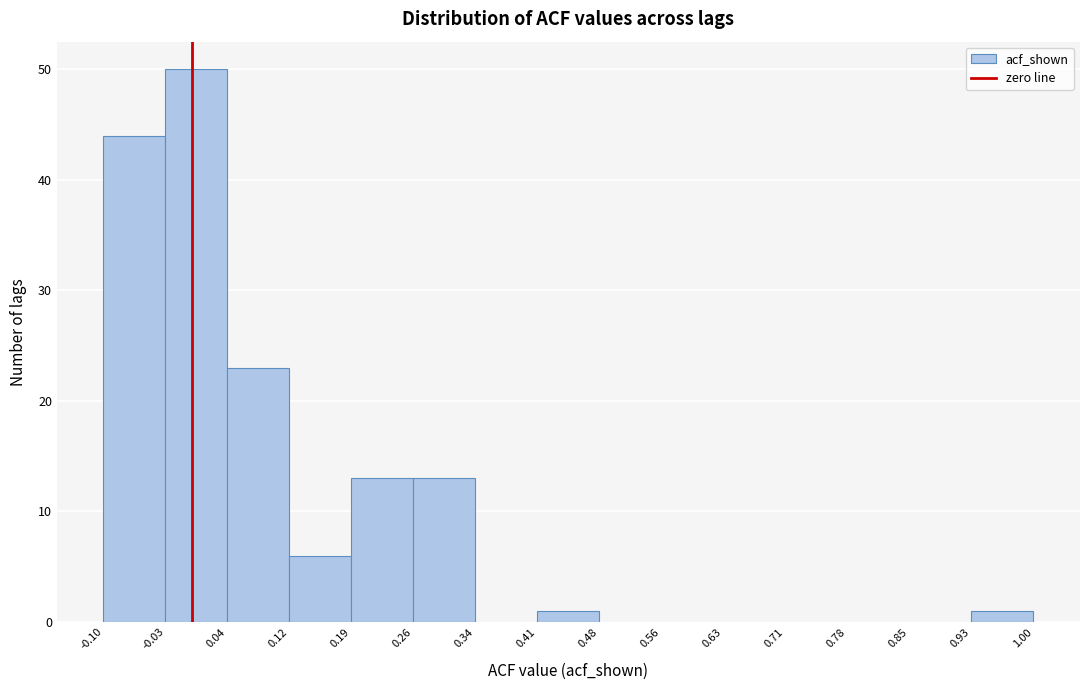

Reading left to right, list every bar in this chart as the range it spans on the x-axis followed by its height. The values are not printed on the chart, so give them approximately, as read against the axis.

-0.10 to -0.03: 44
-0.03 to 0.04: 50
0.04 to 0.12: 23
0.12 to 0.19: 6
0.19 to 0.26: 13
0.26 to 0.34: 13
0.34 to 0.41: 0
0.41 to 0.48: 1
0.48 to 0.56: 0
0.56 to 0.63: 0
0.63 to 0.71: 0
0.71 to 0.78: 0
0.78 to 0.85: 0
0.85 to 0.93: 0
0.93 to 1.00: 1